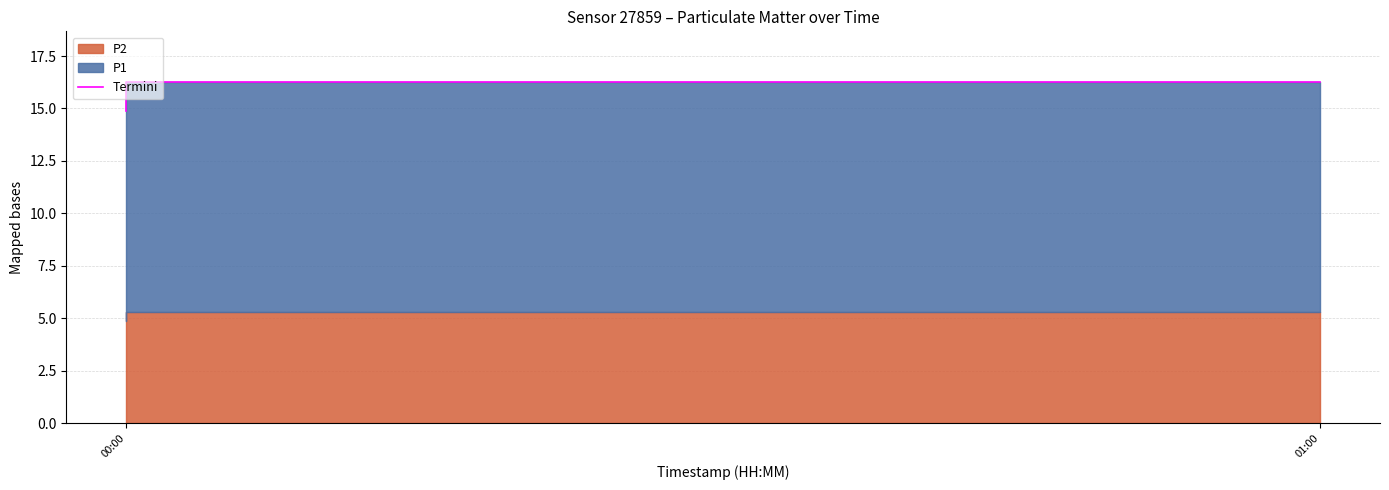

How many data points are less than 16?

1